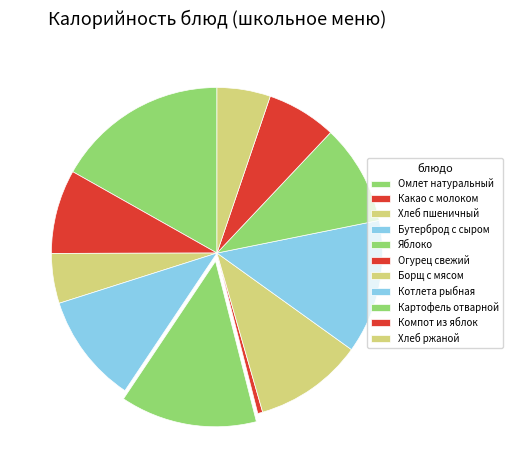

How many segments does this pie chart have?

11